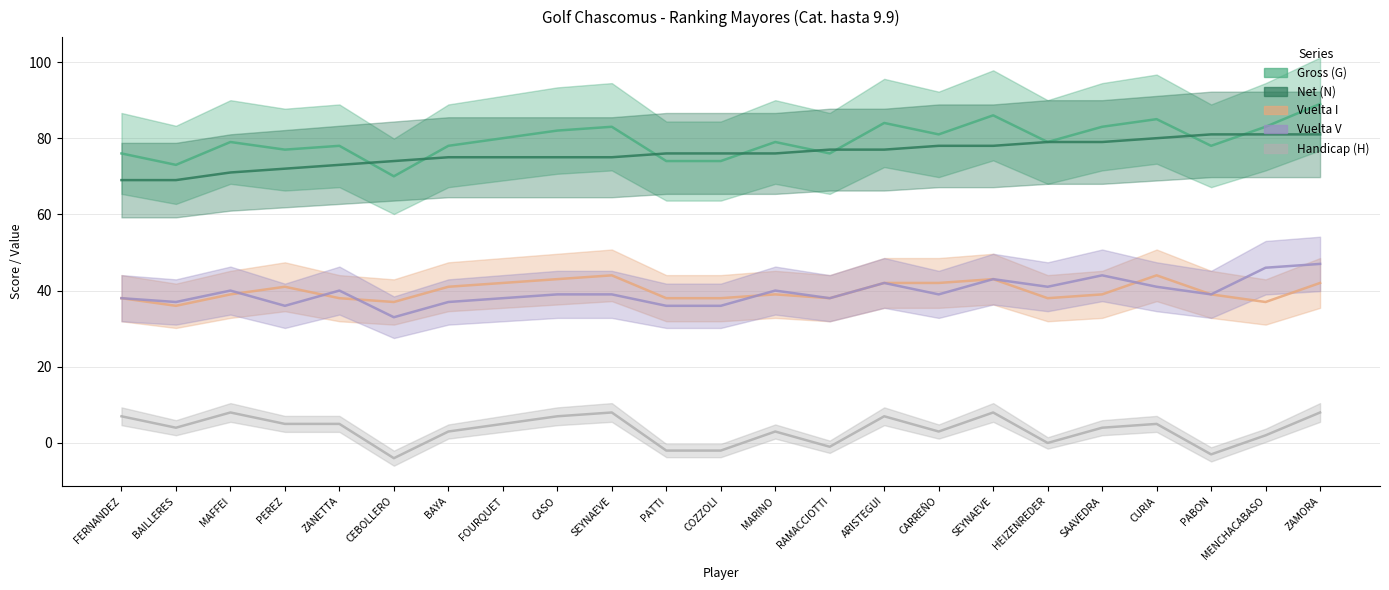

Where does the Handicap (H) series first go above 4?

FERNANDEZ